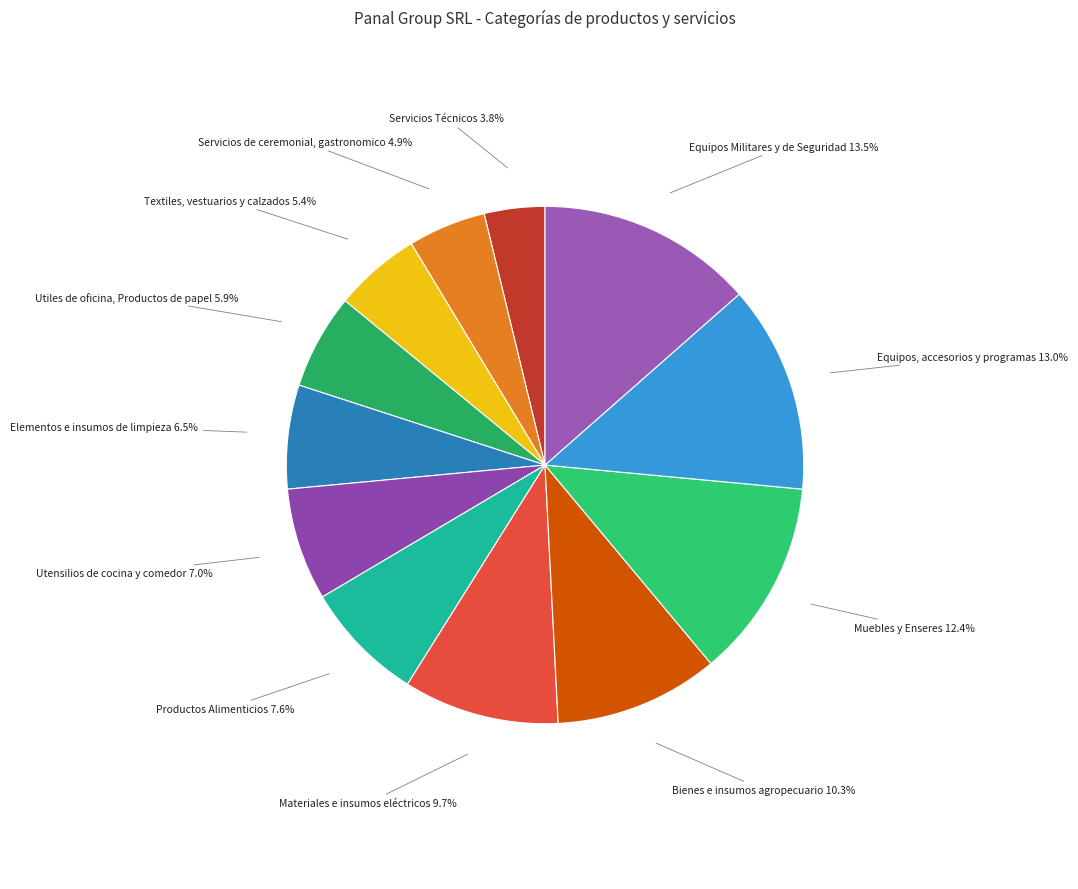

What percentage do Muebles y Enseres and Productos Alimenticios together represent?

20.0%